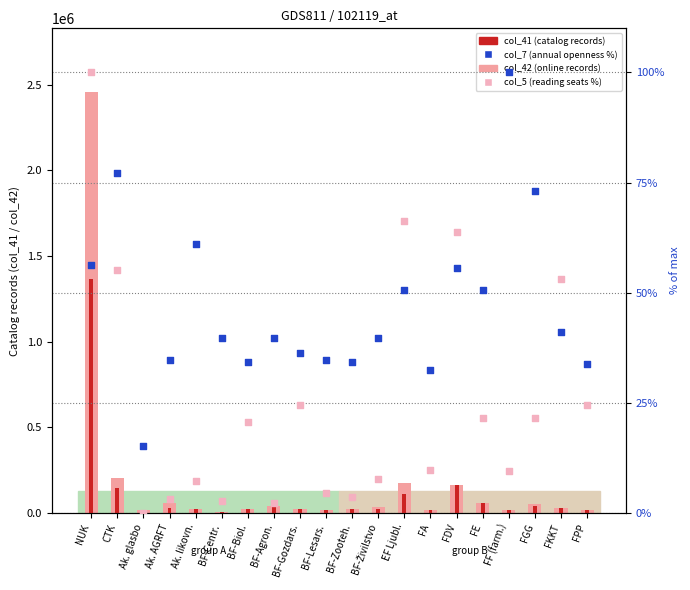

At which category is the sum across all series the highest?

NUK